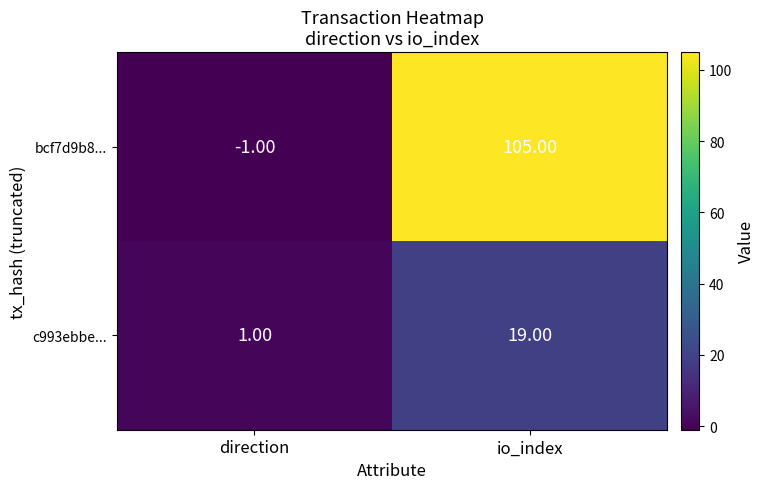

How many data points in c993ebbe... are less than 19?

1